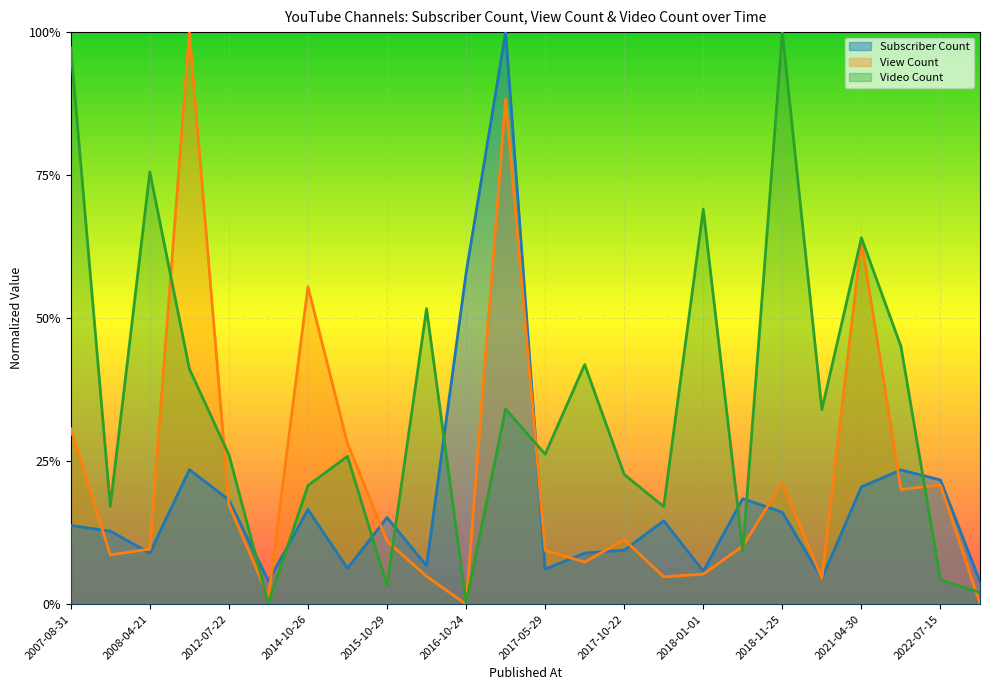

What position from the left is 2024-04-19?

24